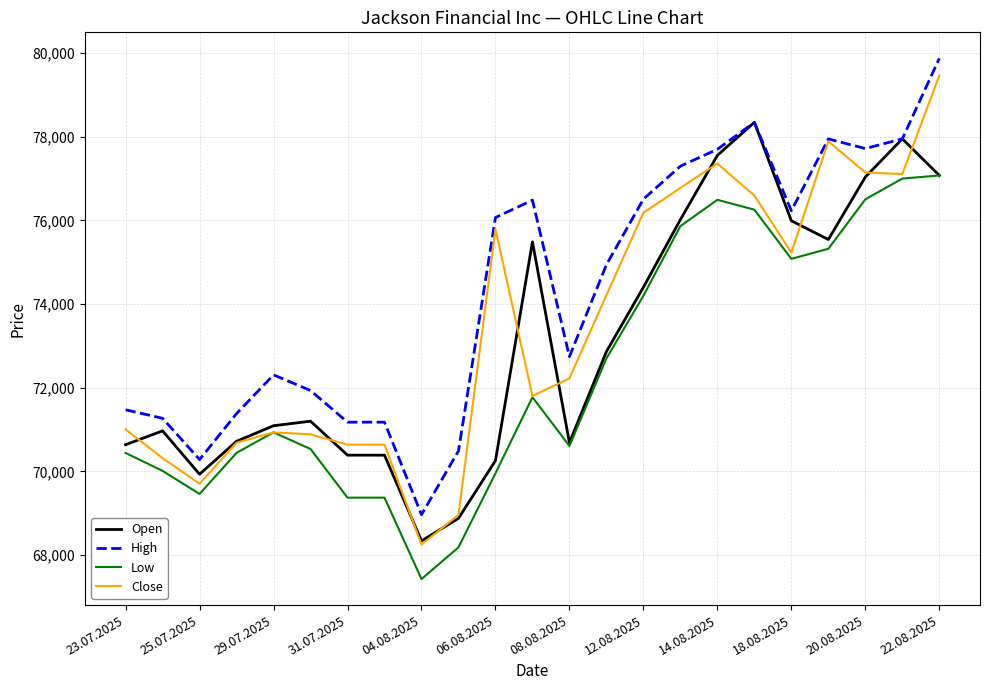

True or false: High and Low cross at least once.

False